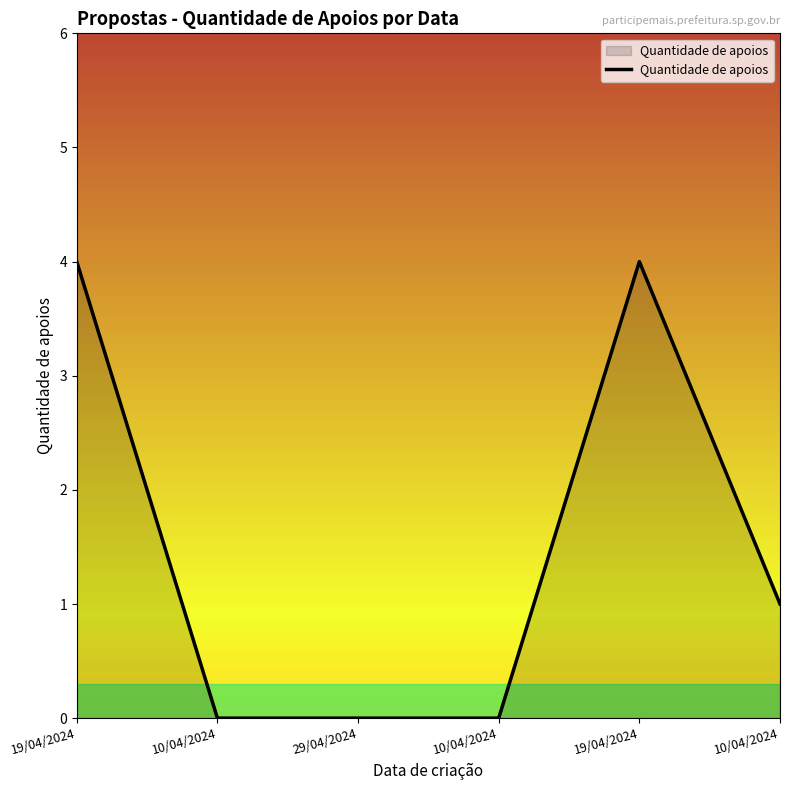

Where does the data first go above 1?

19/04/2024